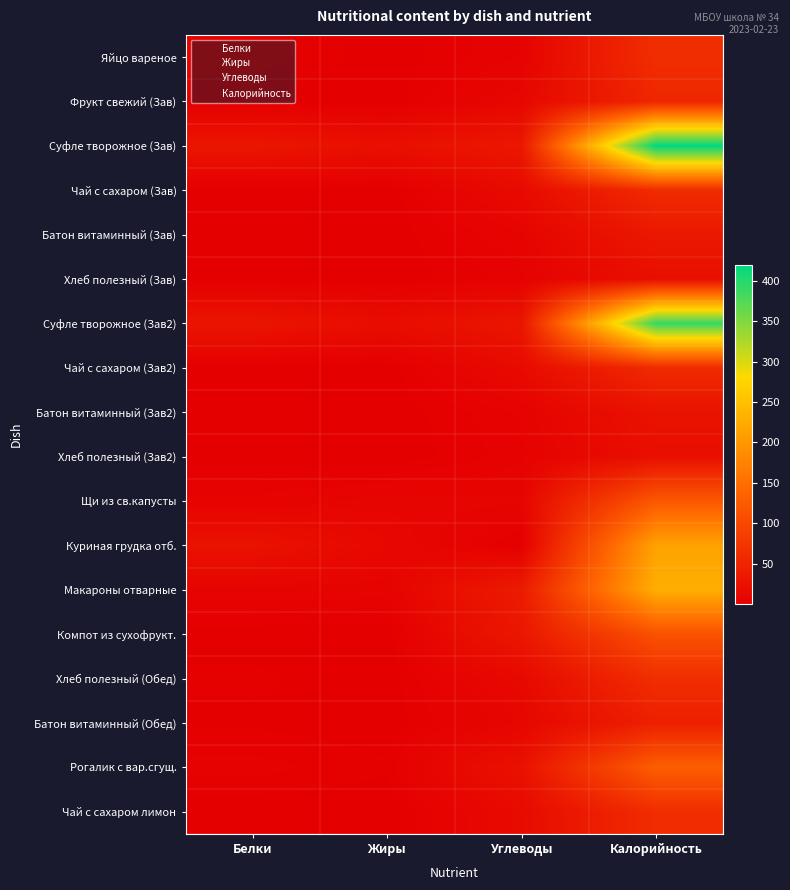

Which series has the widest spread of values?

Суфле творожное (Зав)